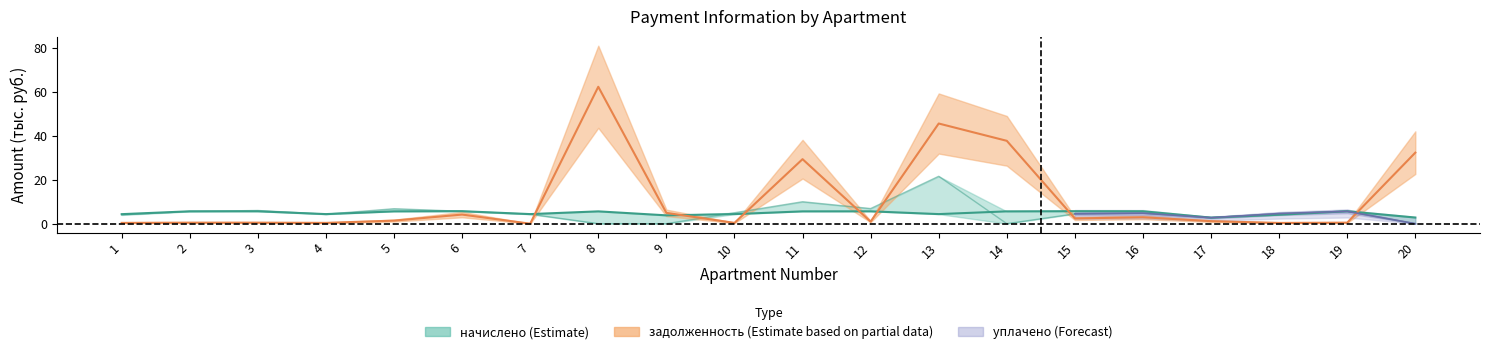

Which has a higher value, 9 or 11?

11